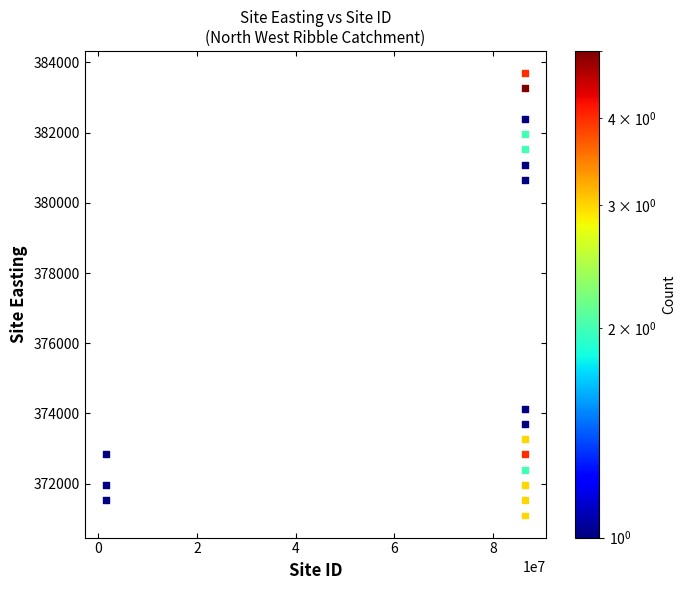

What is the range of Y values (max minus min)?

12604.8